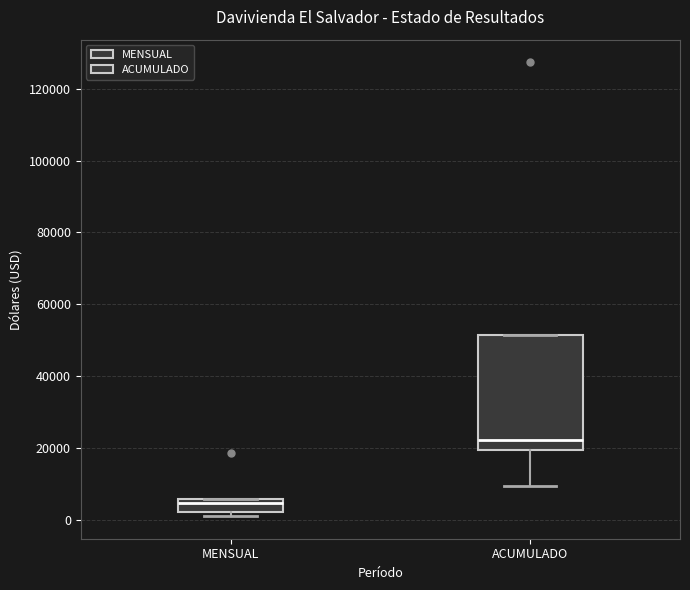

Reading left to right, read every box against the y-axis: the position of its median line, the range the box covers, and the ends of its whiskers. The values are not printed on the chart, so give them approximately, as read against the axis.

MENSUAL: median 4000, box 2000 to 6000, whiskers 2000 (just below the box's lower edge) to 6000
ACUMULADO: median 22000, box 20000 to 52000, whiskers 10000 to 52000